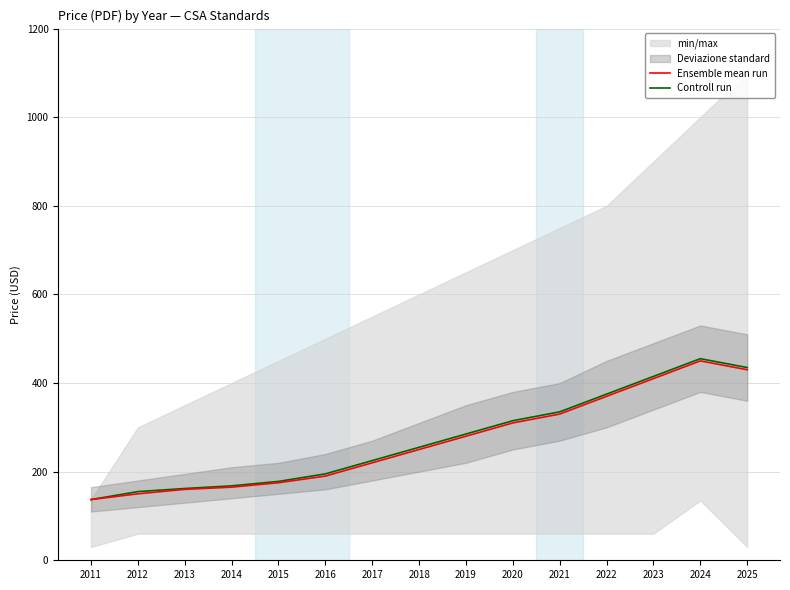

Which series has the widest spread of values?

Controll run